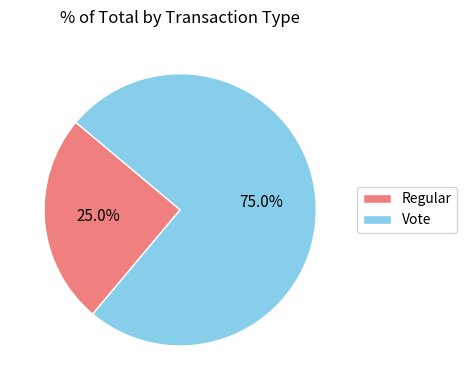

Is it true that Vote is 85% of the pie?

False